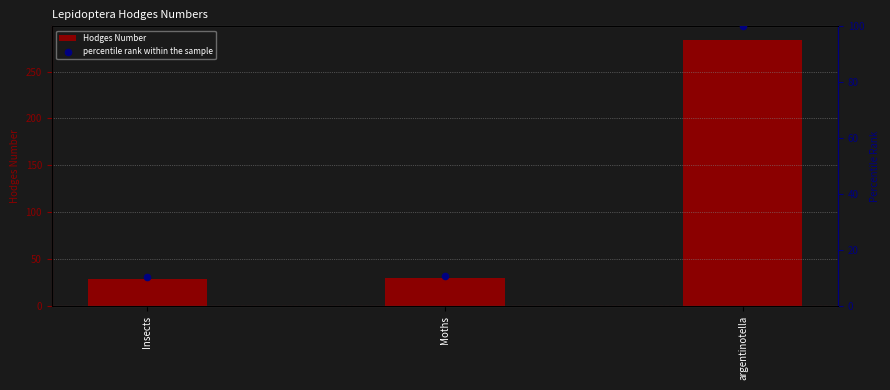

Which series has the largest total across all categories?

Hodges Number